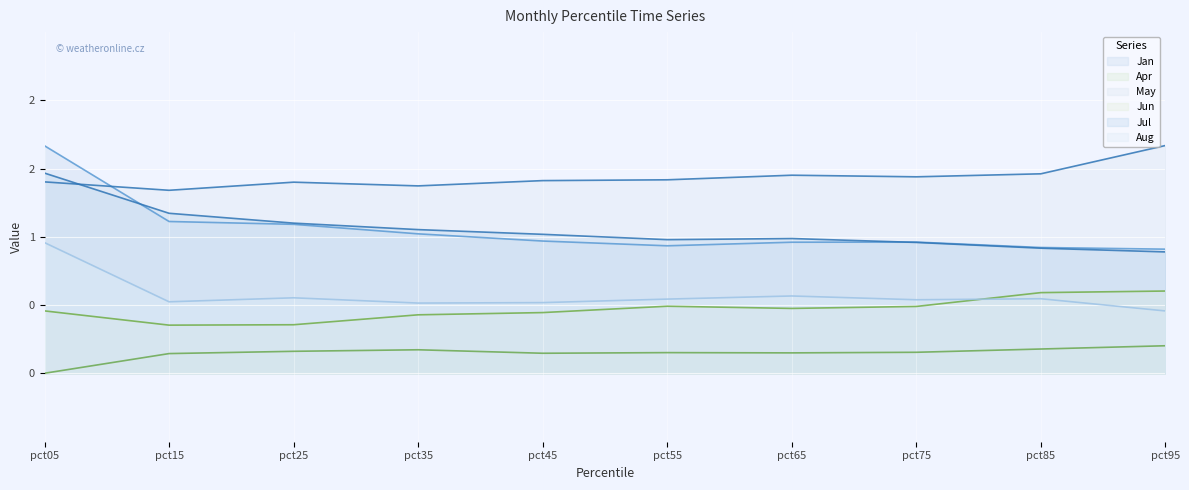

Which has a higher value, pct25 or pct75?

pct25